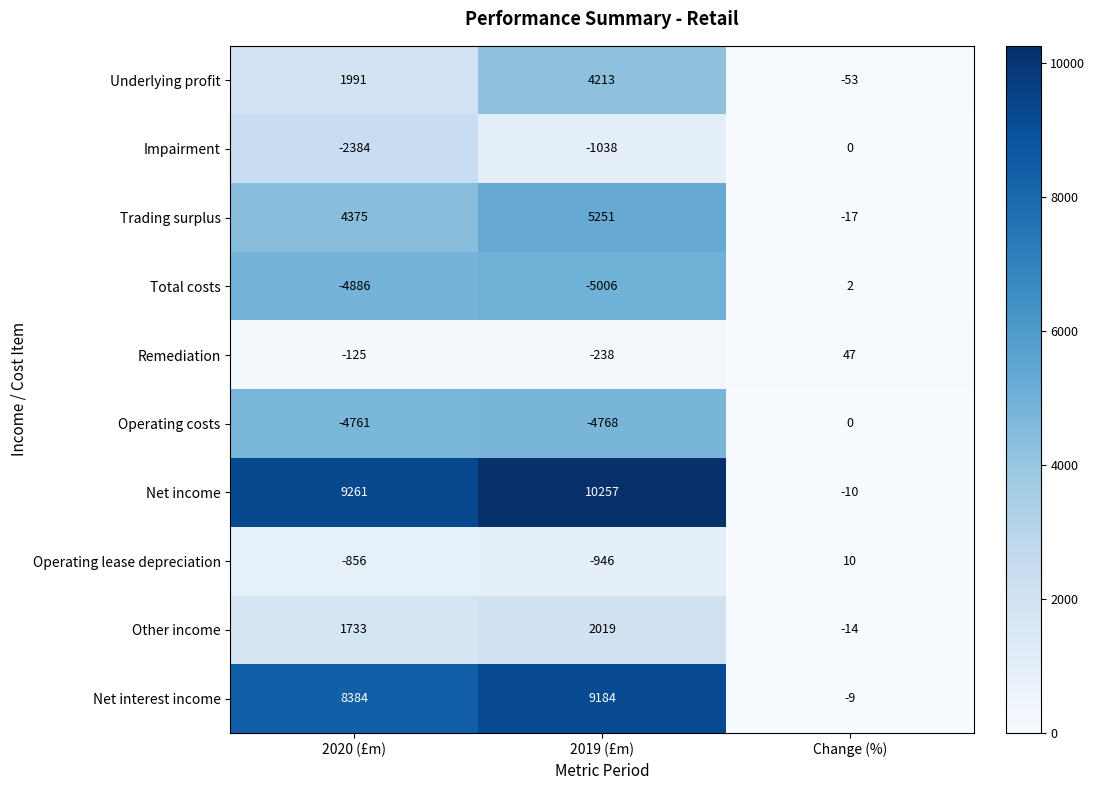

Between 2020 (£m) and Change (%), which series saw the biggest shift?

Net income